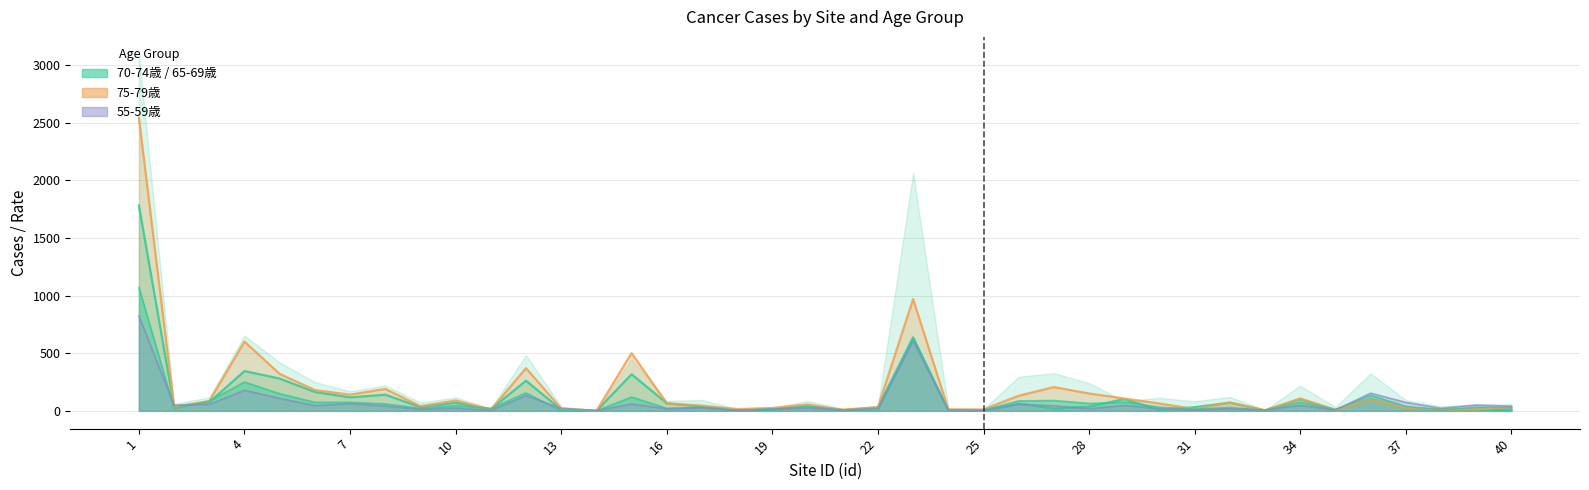

How many times do 75-79歳 line and 70-74歳 line cross each other?

8